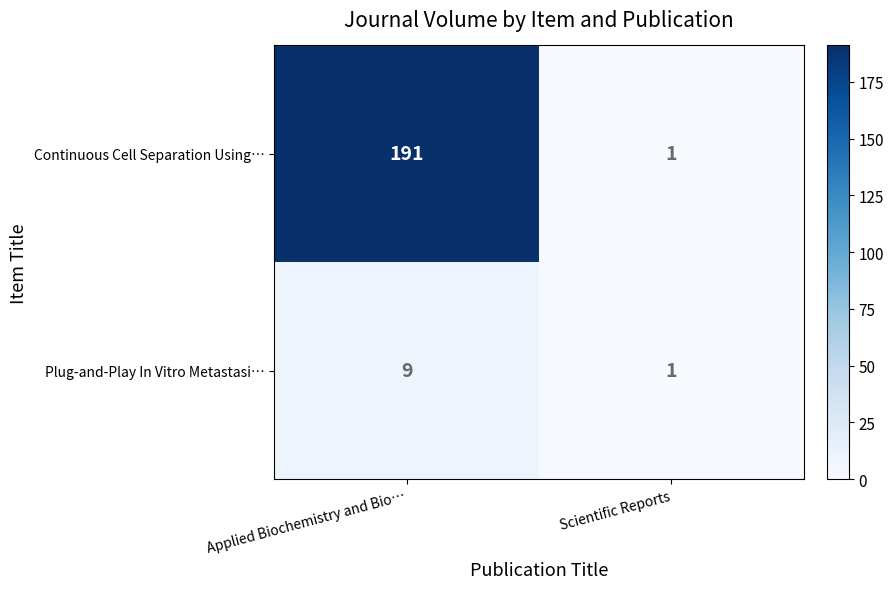

Which category has the lowest value across all series?

Scientific Reports